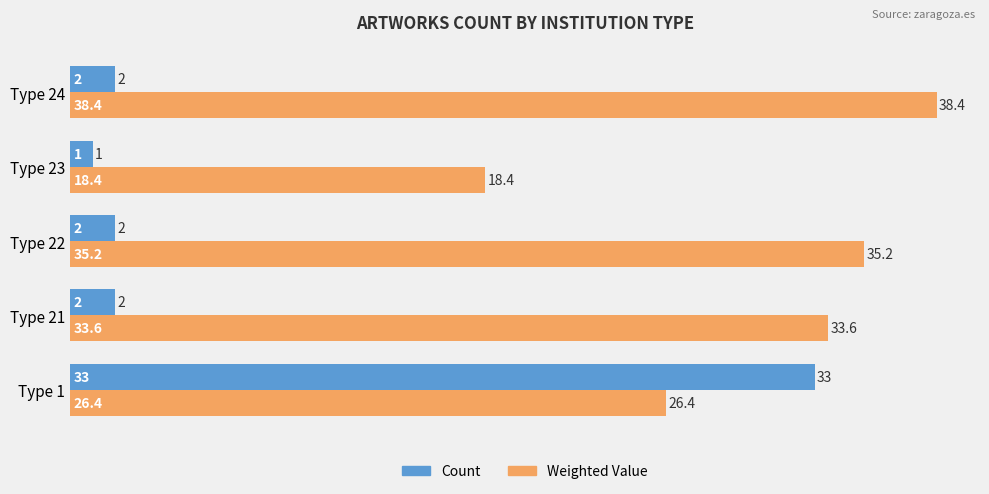

Which series has the largest range (max minus min)?

Count